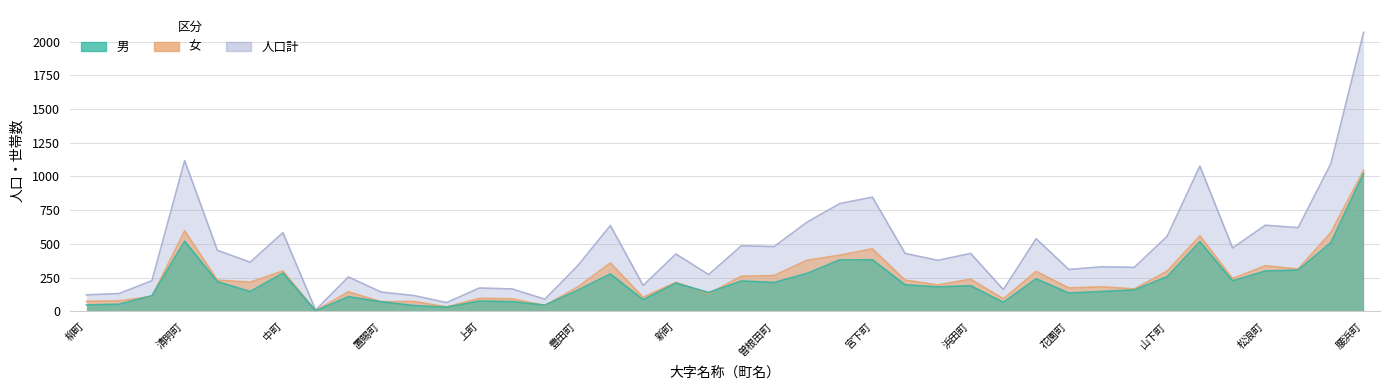

What is the difference between the 男 values at 清明町 and 新浜町?

323